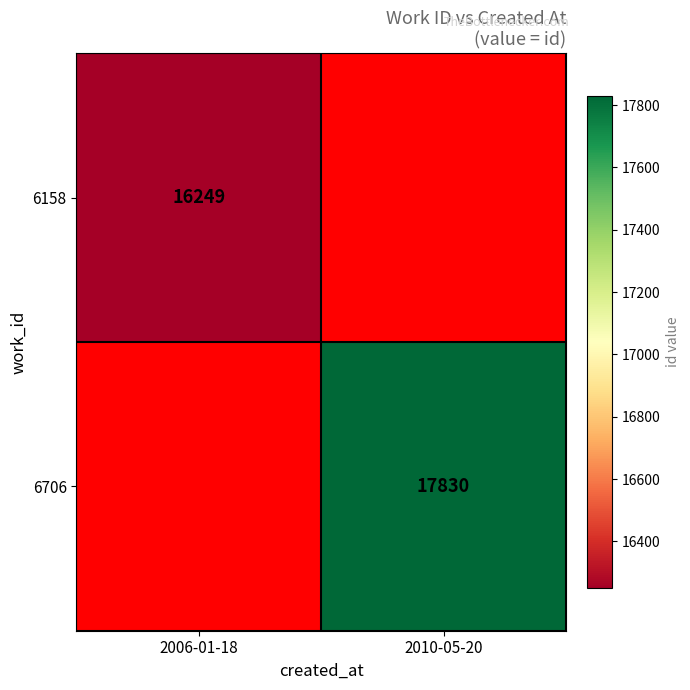

The value of 6706 at 2010-05-20 is 17830. True or false?

True